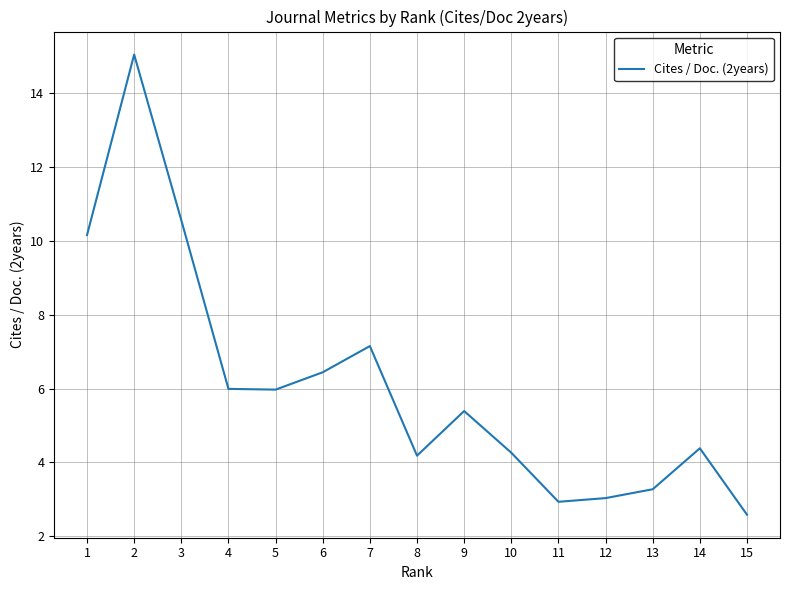

What is the minimum value shown in the chart?

2.6